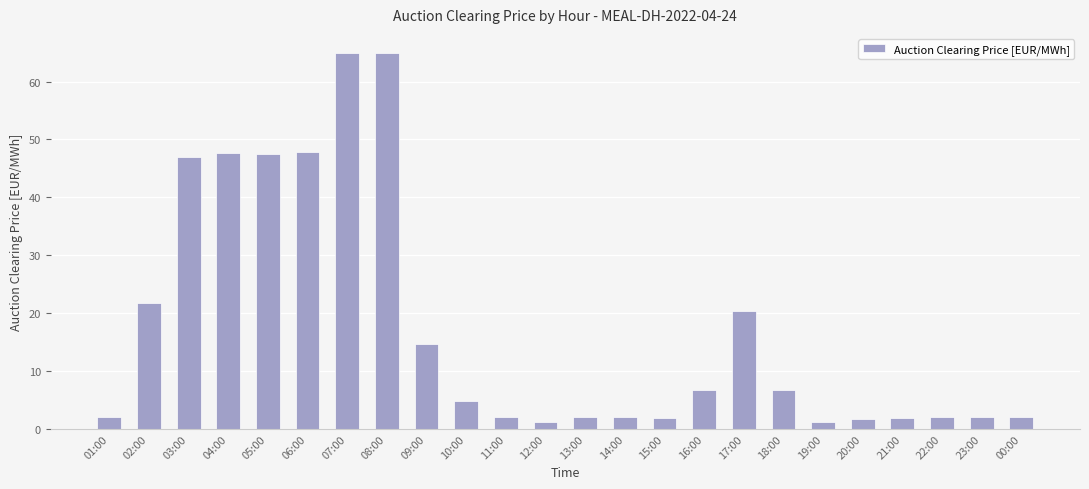

Where is the data nearest to the value 33?

02:00